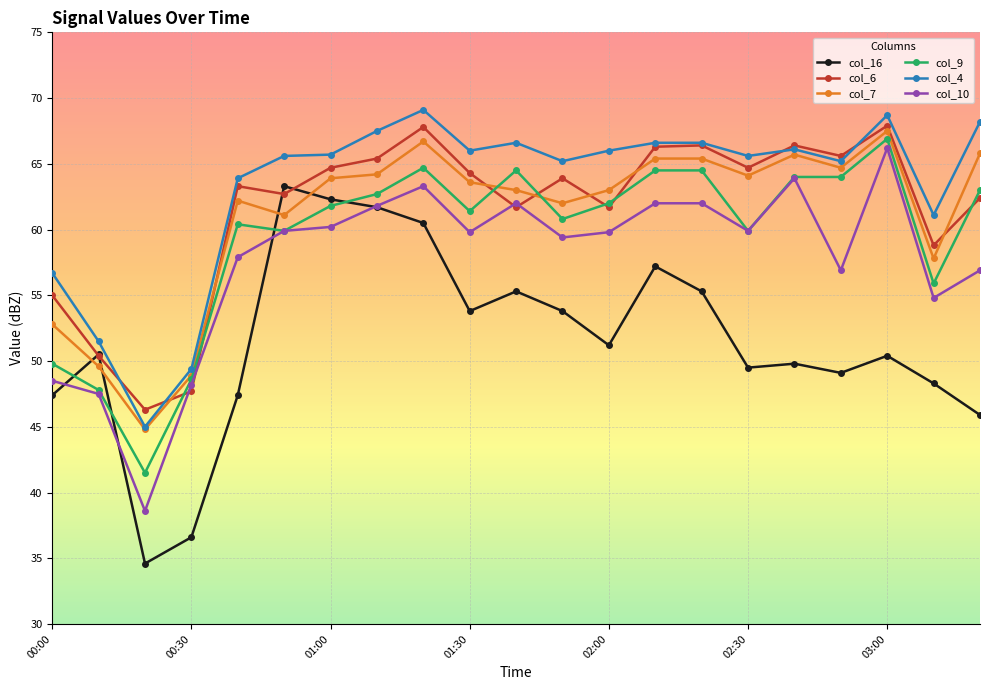

True or false: col_9 has more than 2 points higher than both neighbors.

True